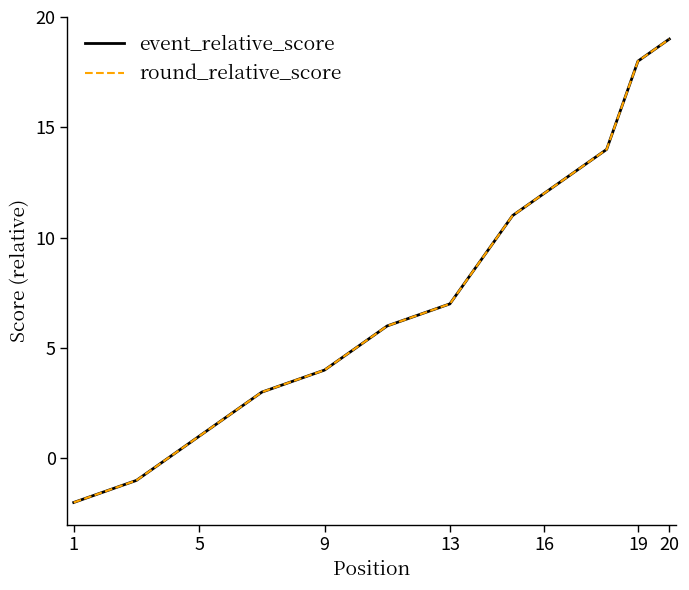

Which has a higher value, 19 or 16?

19